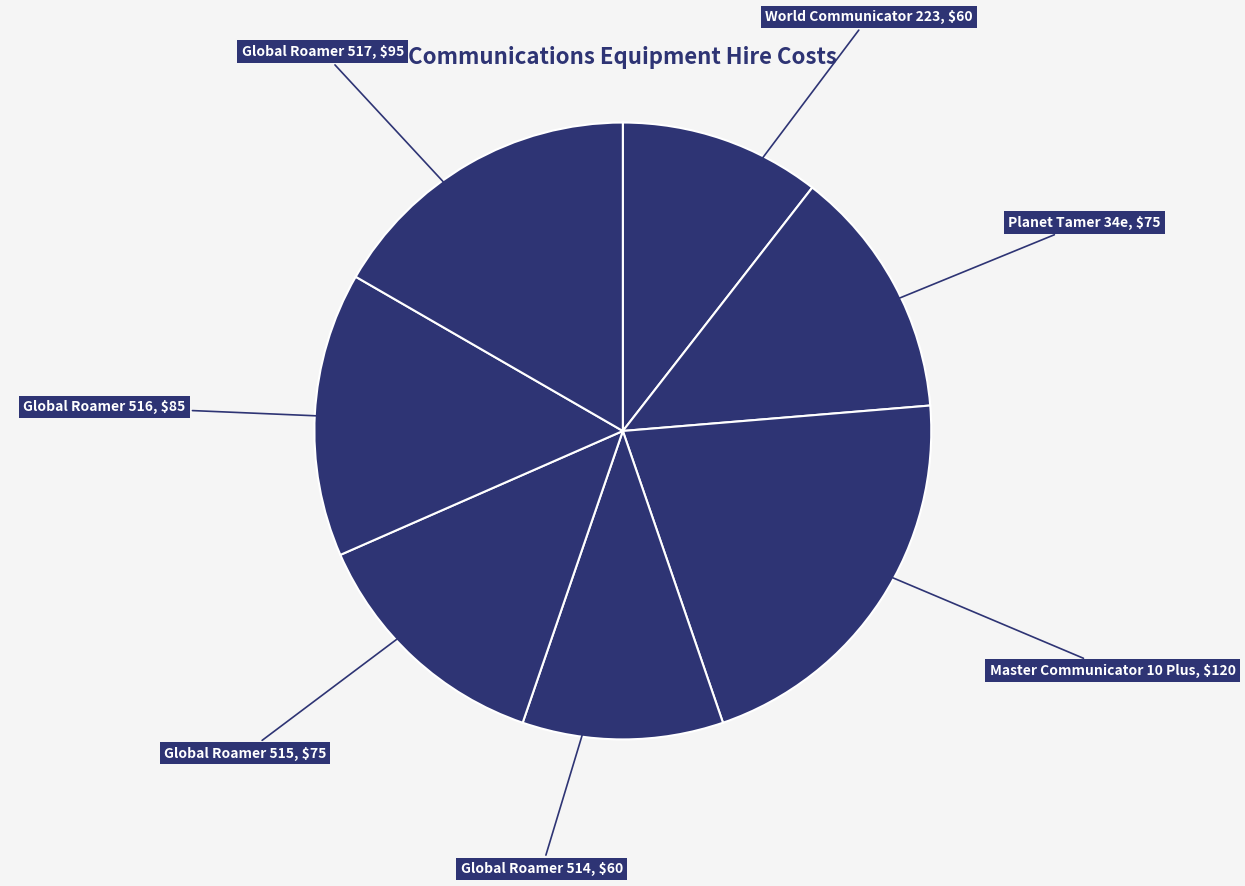

Count the number of slices in the pie.

7